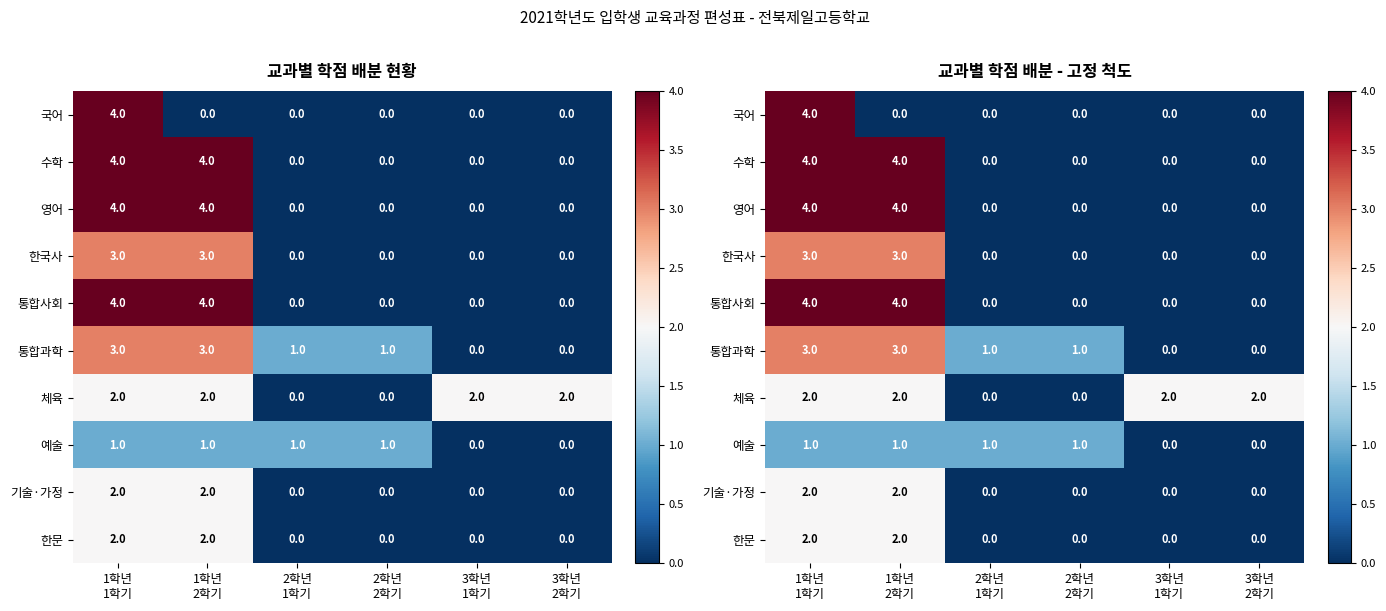

What is the sum of the 국어 values at 1학년 1학기 and 2학년 2학기?

4